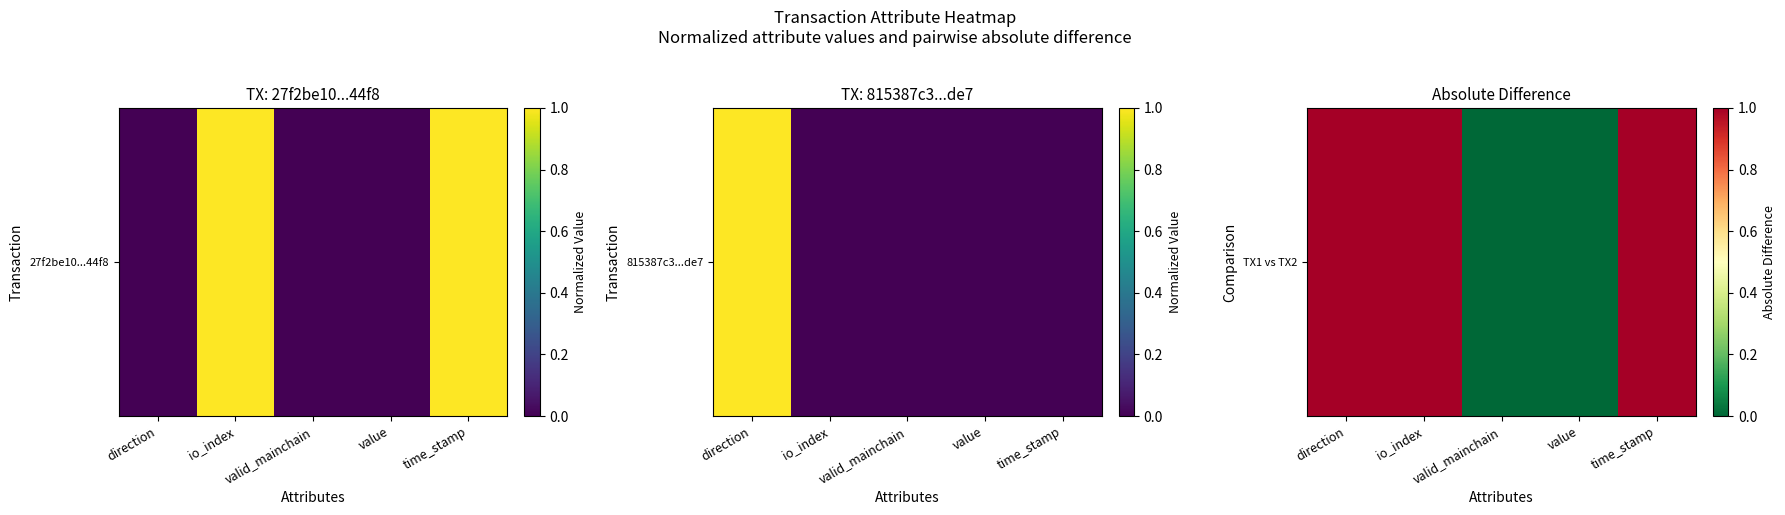

How many values are between 0 and 1?

5